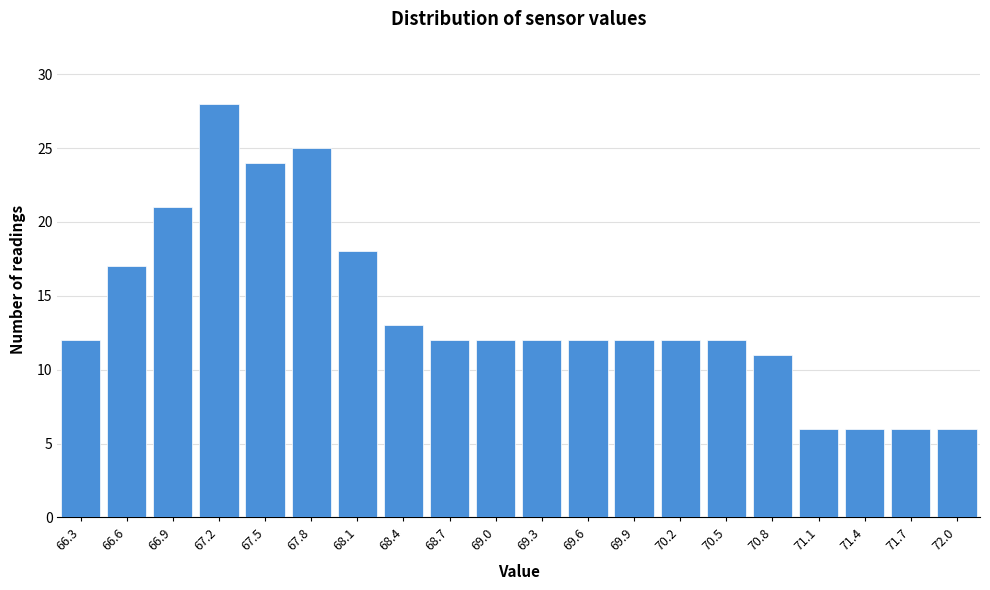

Reading left to right, extract all data points from this chart.

66.3=12	66.6=17	66.9=21	67.2=28	67.5=24	67.8=25	68.1=18	68.4=13	68.7=12	69.0=12	69.3=12	69.6=12	69.9=12	70.2=12	70.5=12	70.8=11	71.1=6	71.4=6	71.7=6	72.0=6